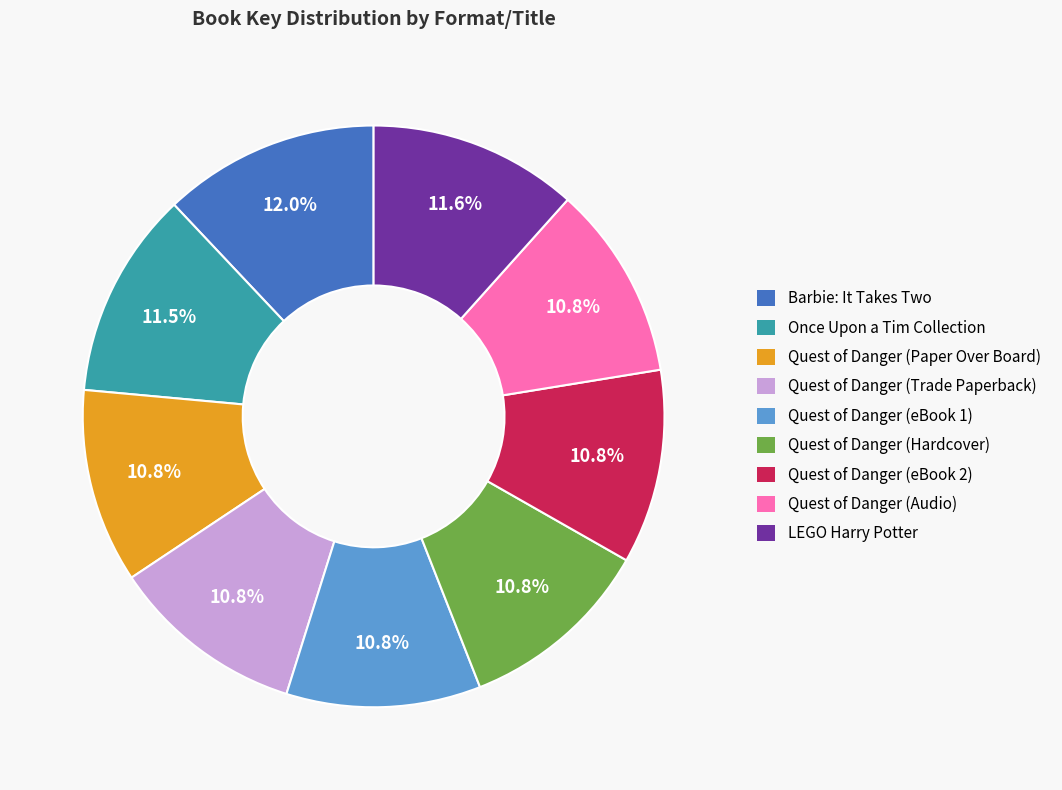

What is the ratio of the value at Quest of Danger (Trade Paperback) to the value at Quest of Danger (eBook 2)?

1.0